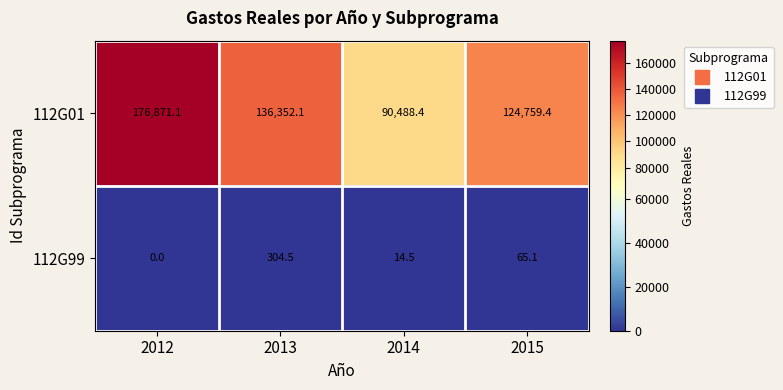

What is the maximum value shown in the chart?

176871.1